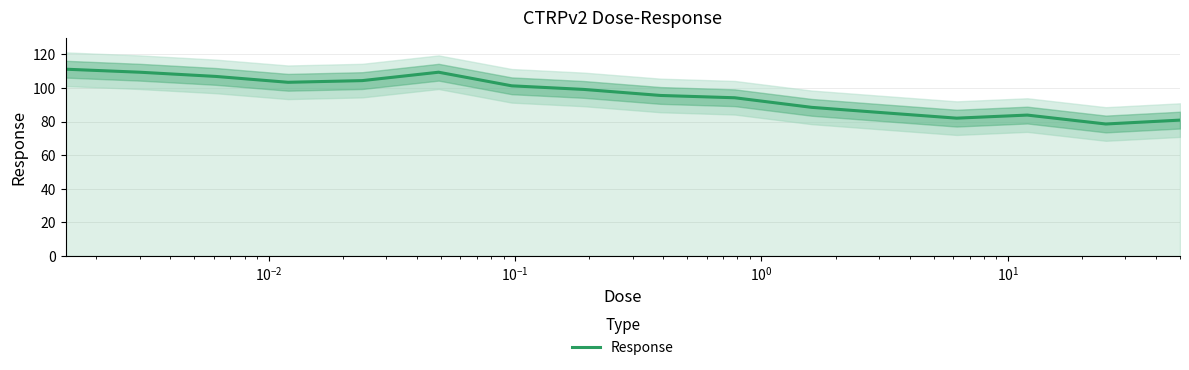

Count the number of values greater than 99.

8